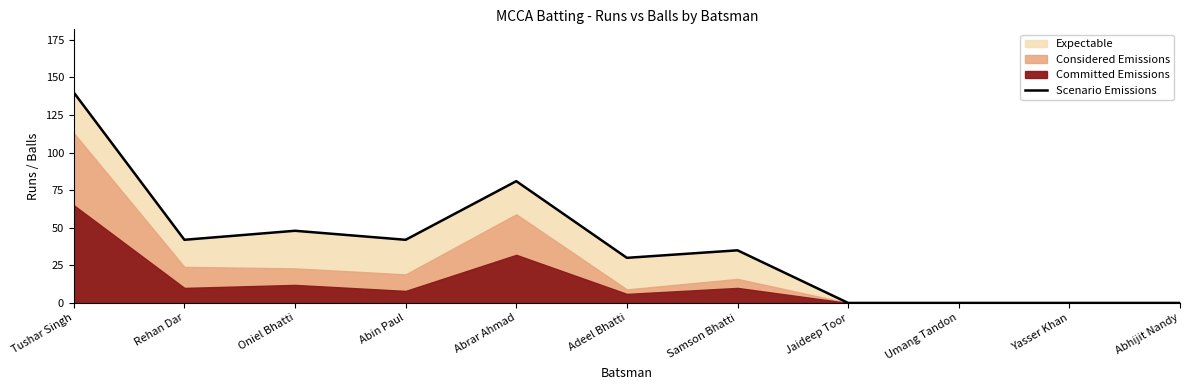

Between Adeel Bhatti and Jaideep Toor, which is larger?

Adeel Bhatti